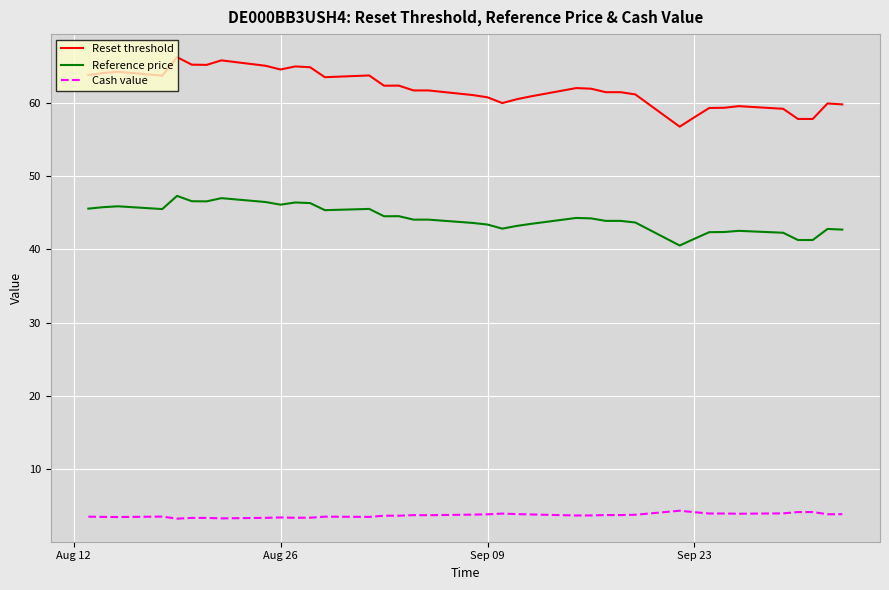

Which series has the largest total across all categories?

Reset threshold